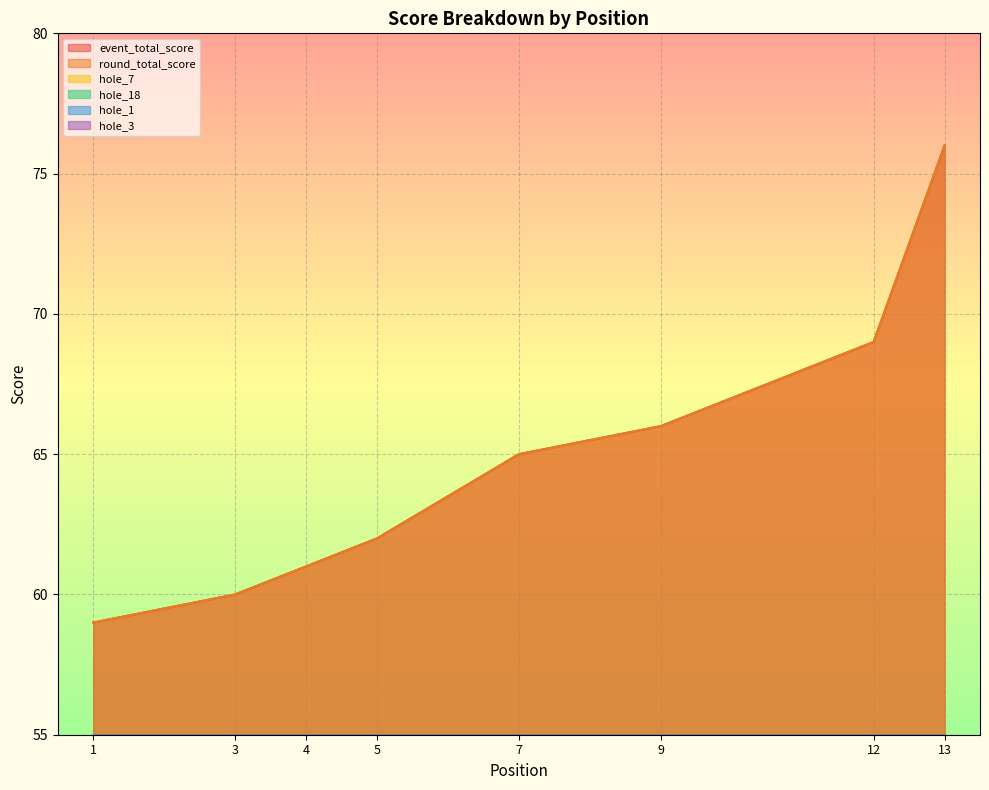

Count the number of data series in this chart.

6